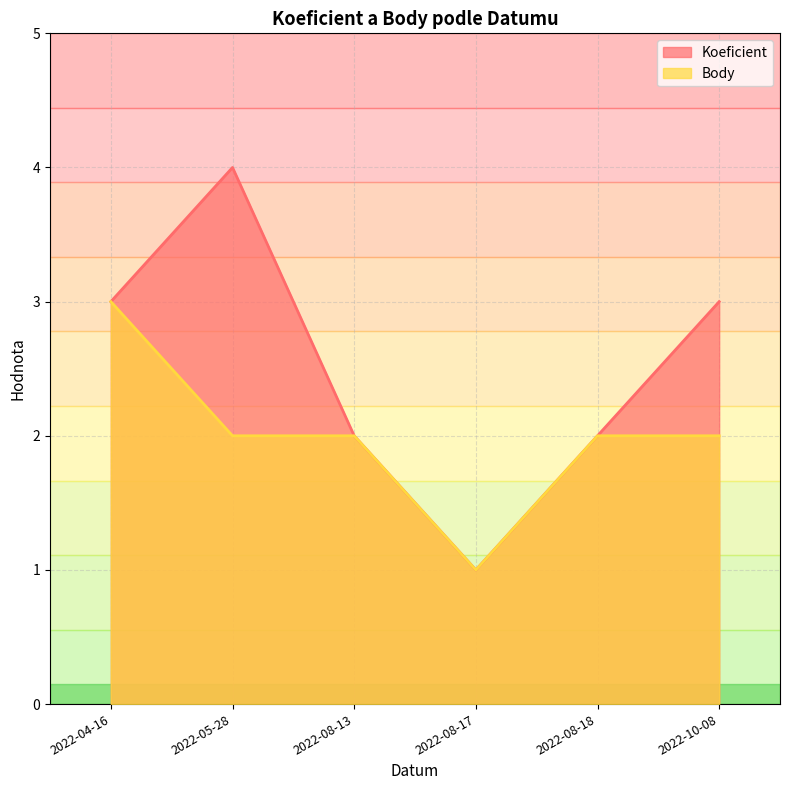

Which series changed the most between 2022-04-16 and 2022-05-28?

Koeficient